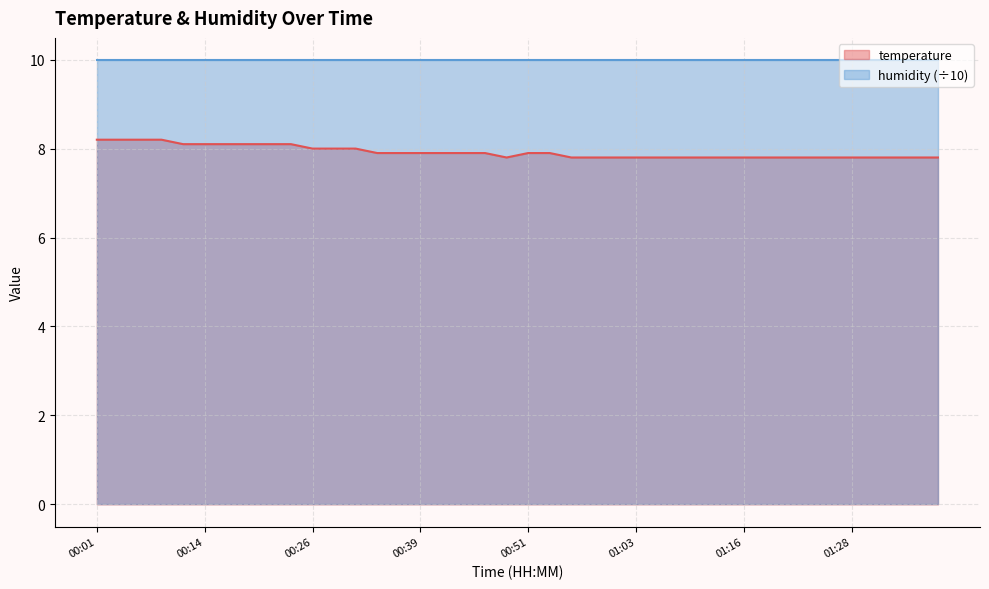

What is the change in value from 00:14 to 01:03?

-0.3